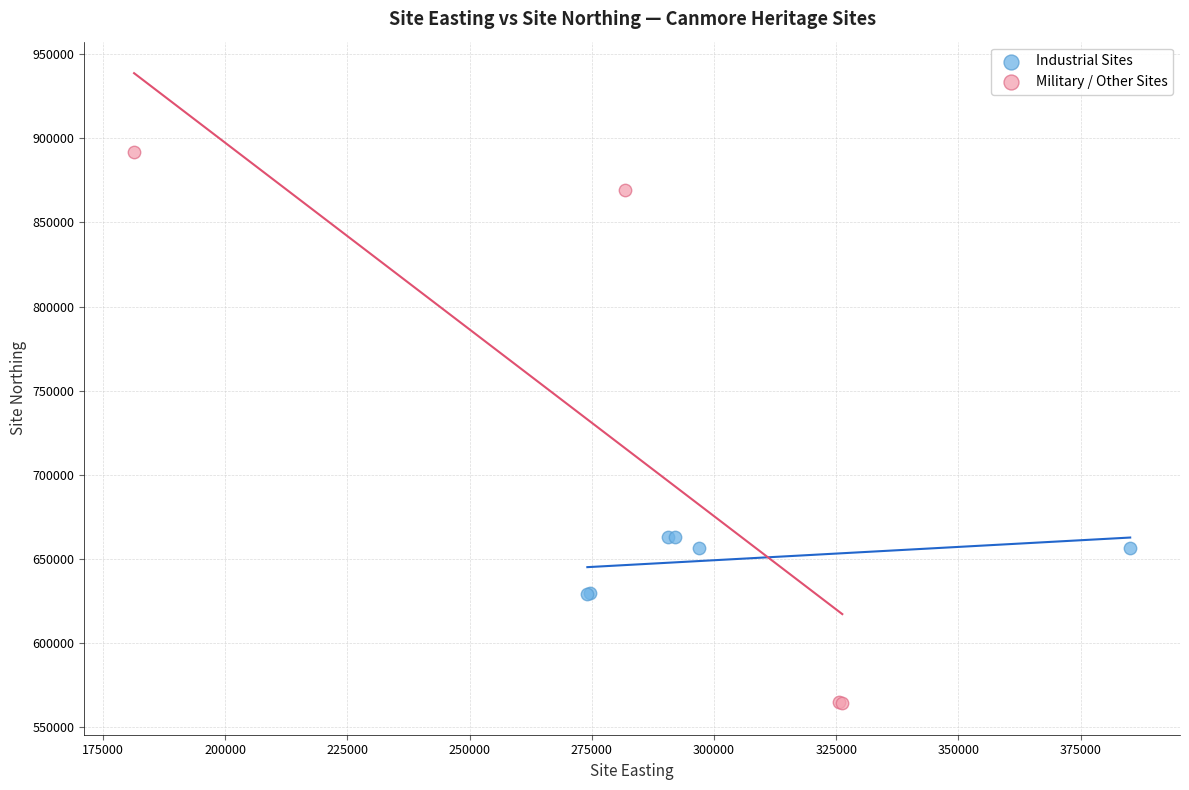

Which series contains the lowest Y value?

Military / Other Sites